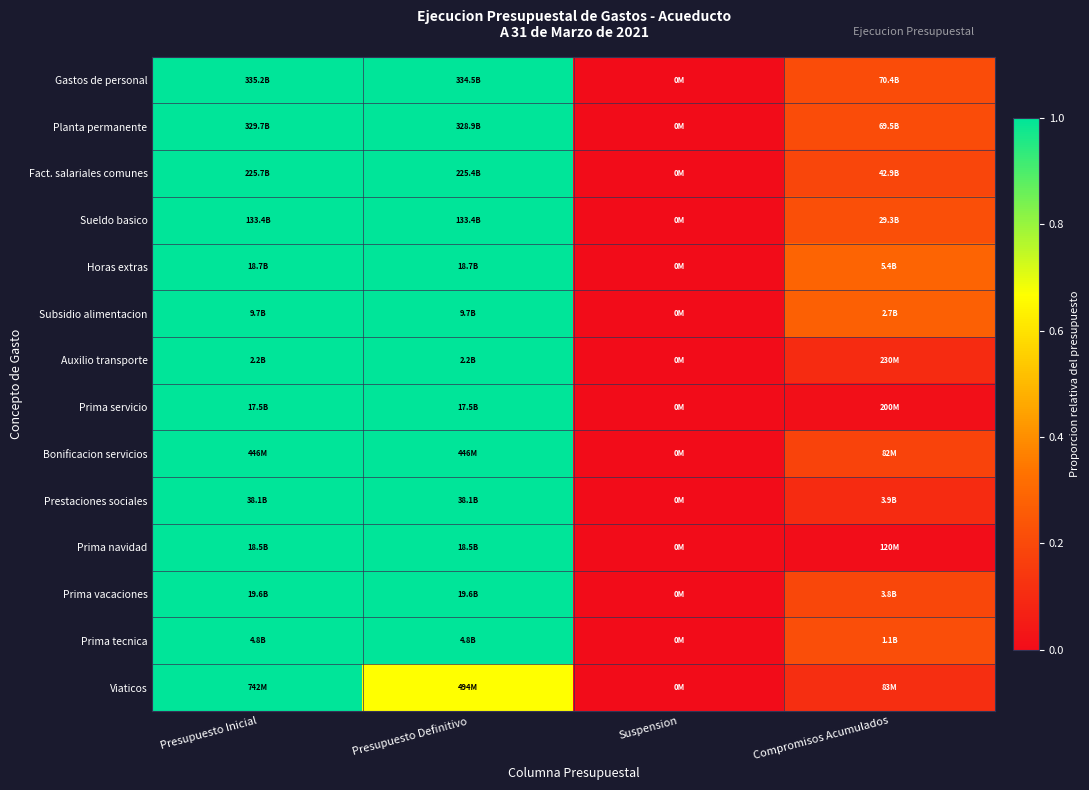

Reading left to right, what are all the values shown in this chart?

Gastos de personal: Presupuesto Inicial=1.0	Presupuesto Definitivo=1.0	Suspension=0.0	Compromisos Acumulados=0.2
Planta permanente: Presupuesto Inicial=1.0	Presupuesto Definitivo=1.0	Suspension=0.0	Compromisos Acumulados=0.2
Fact. salariales comunes: Presupuesto Inicial=1.0	Presupuesto Definitivo=1.0	Suspension=0.0	Compromisos Acumulados=0.2
Sueldo basico: Presupuesto Inicial=1.0	Presupuesto Definitivo=1.0	Suspension=0.0	Compromisos Acumulados=0.2
Horas extras: Presupuesto Inicial=1.0	Presupuesto Definitivo=1.0	Suspension=0.0	Compromisos Acumulados=0.3
Subsidio alimentacion: Presupuesto Inicial=1.0	Presupuesto Definitivo=1.0	Suspension=0.0	Compromisos Acumulados=0.3
Auxilio transporte: Presupuesto Inicial=1.0	Presupuesto Definitivo=1.0	Suspension=0.0	Compromisos Acumulados=0.1
Prima servicio: Presupuesto Inicial=1.0	Presupuesto Definitivo=1.0	Suspension=0.0	Compromisos Acumulados=0.0
Bonificacion servicios: Presupuesto Inicial=1.0	Presupuesto Definitivo=1.0	Suspension=0.0	Compromisos Acumulados=0.2
Prestaciones sociales: Presupuesto Inicial=1.0	Presupuesto Definitivo=1.0	Suspension=0.0	Compromisos Acumulados=0.1
Prima navidad: Presupuesto Inicial=1.0	Presupuesto Definitivo=1.0	Suspension=0.0	Compromisos Acumulados=0.0
Prima vacaciones: Presupuesto Inicial=1.0	Presupuesto Definitivo=1.0	Suspension=0.0	Compromisos Acumulados=0.2
Prima tecnica: Presupuesto Inicial=1.0	Presupuesto Definitivo=1.0	Suspension=0.0	Compromisos Acumulados=0.2
Viaticos: Presupuesto Inicial=1.0	Presupuesto Definitivo=0.7	Suspension=0.0	Compromisos Acumulados=0.1